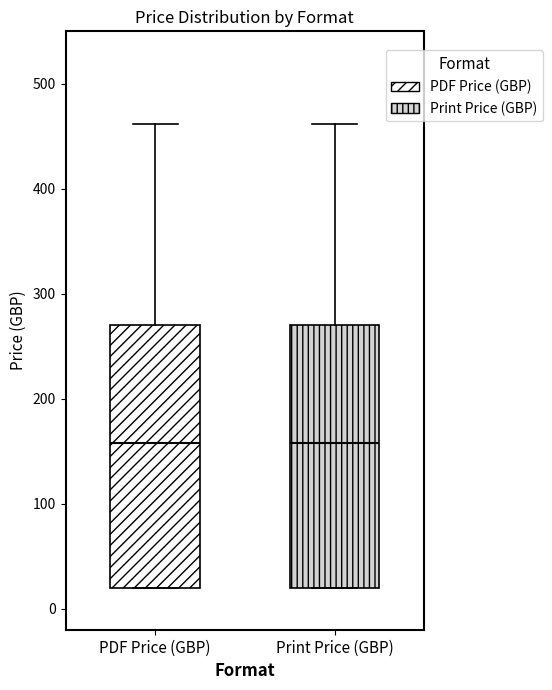

Reading left to right, read every box against the y-axis: the position of its median line, the range the box covers, and the ends of its whiskers. The values are not printed on the chart, so give them approximately, as read against the axis.

PDF Price (GBP): median 160, box 20 to 270, whiskers 20 to 460
Print Price (GBP): median 160, box 20 to 270, whiskers 20 to 460